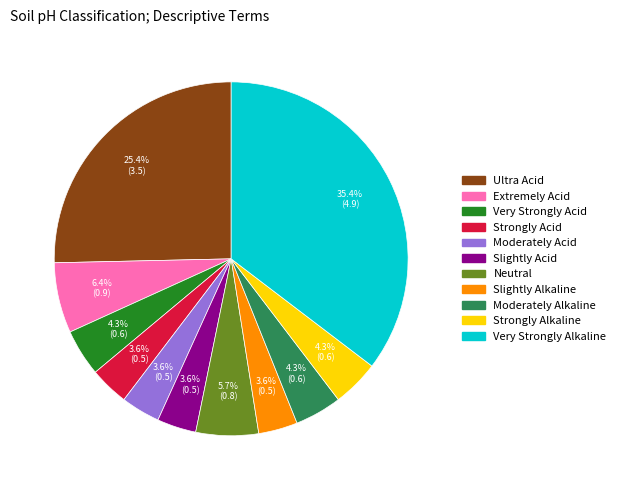

To the nearest percent, what portion does Slightly Alkaline represent?

4%